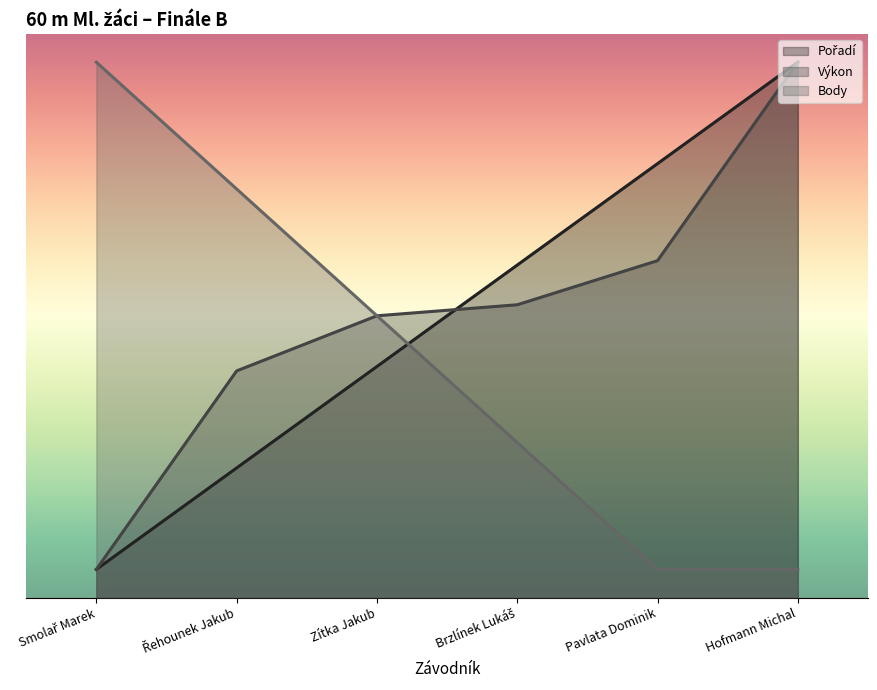

What is the difference between the maximum and minimum values in the Výkon series?

9.0